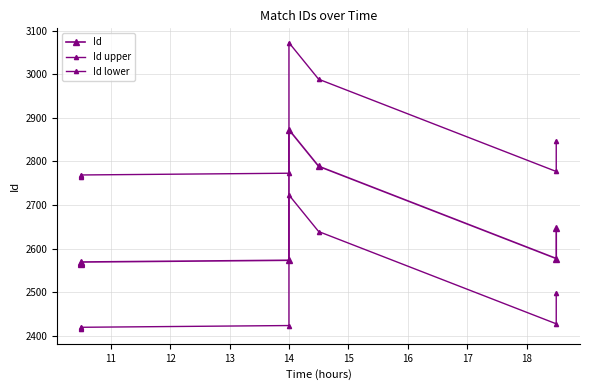

The Id lower series shows 1390 at 12. True or false?

False